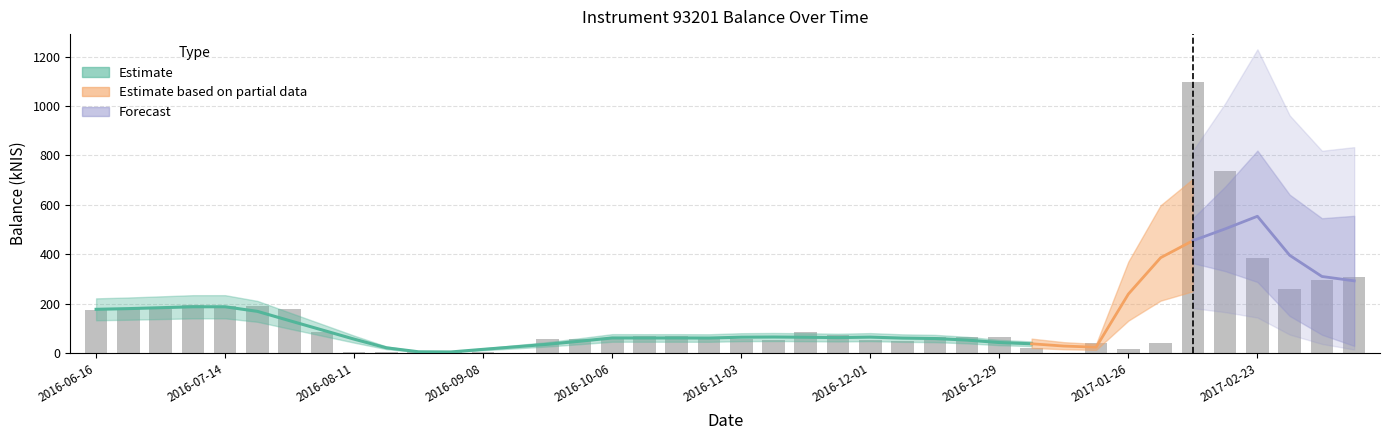

Where is the data nearest to the value 548?

2017-02-23